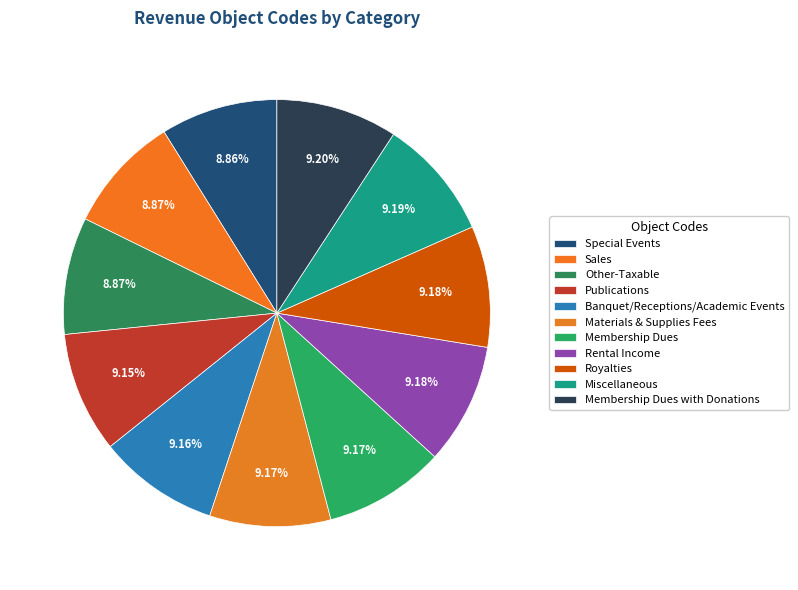

How many slices are in this pie chart?

11